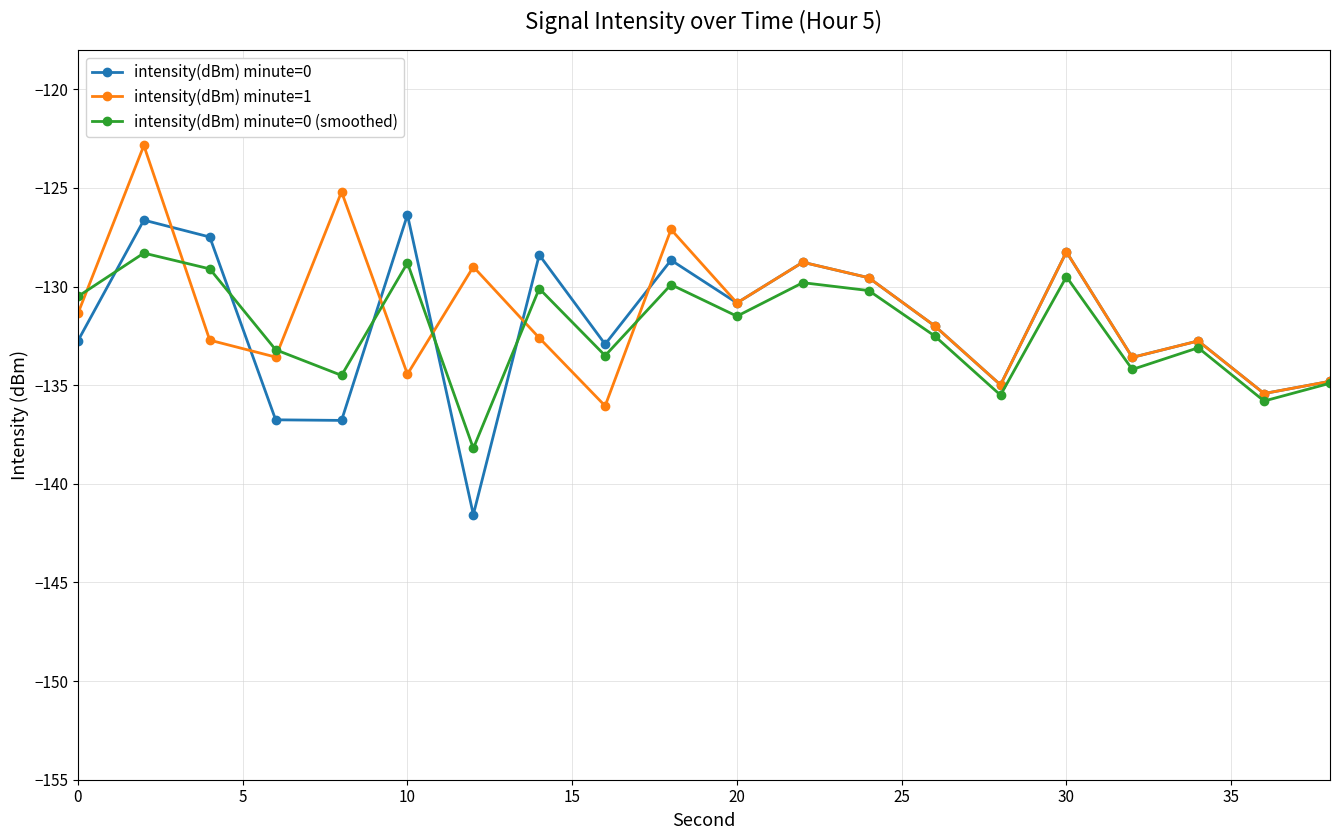

Rank the series by their maximum value, from lowest to highest.

intensity(dBm) minute=0 (smoothed), intensity(dBm) minute=0, intensity(dBm) minute=1